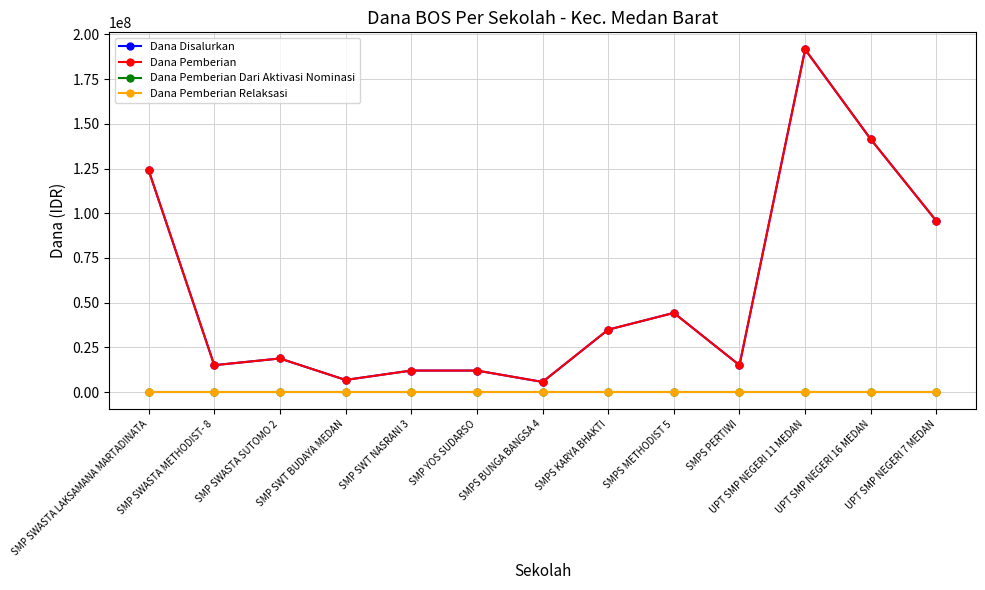

Is this an area chart (filled region under the line)?

No